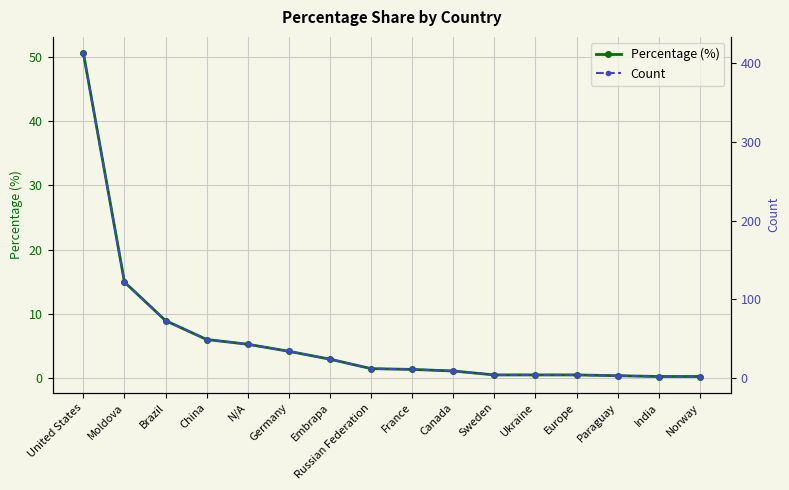

Where is Count nearest to the value 207?

Moldova